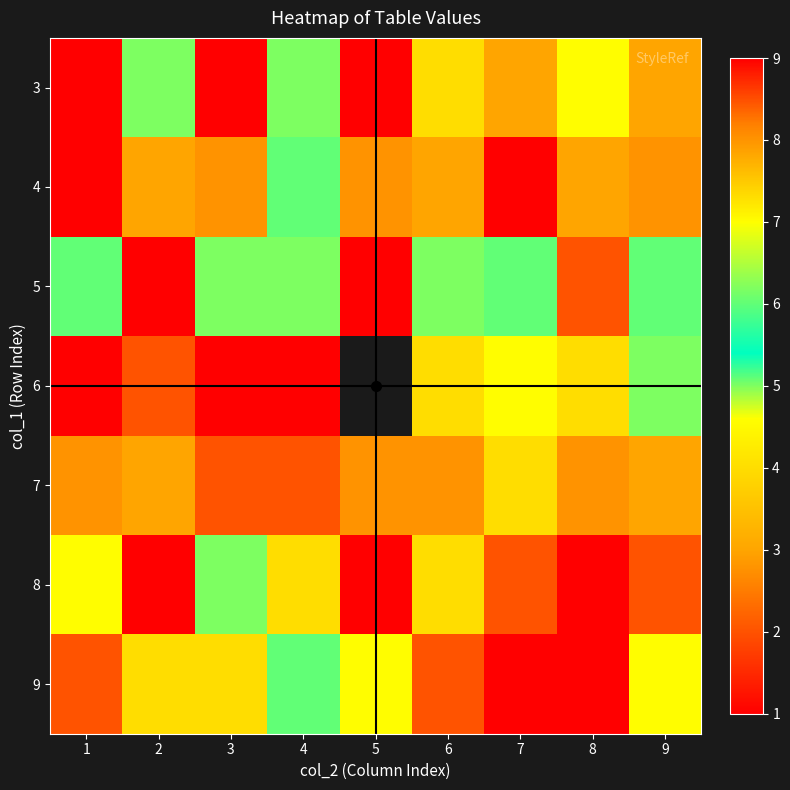

What is the difference between the maximum and minimum values in the 5 series?

5.0